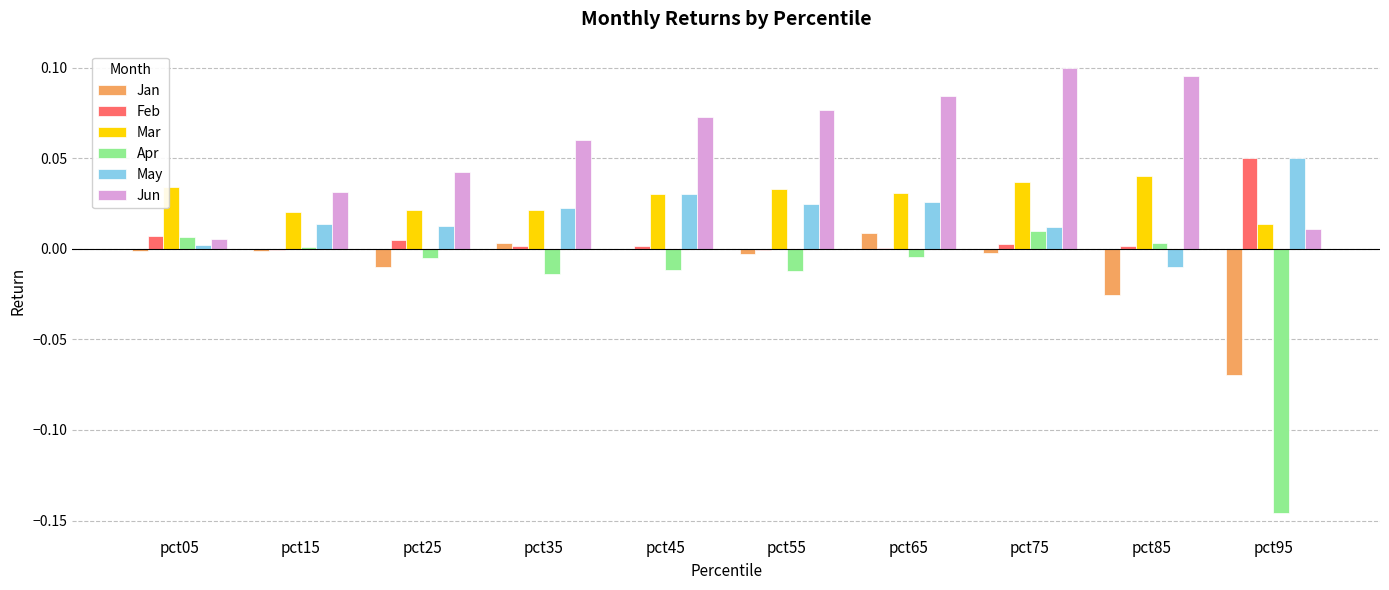

Is the value of Jun at pct45 greater than the value of Jan at pct75?

Yes